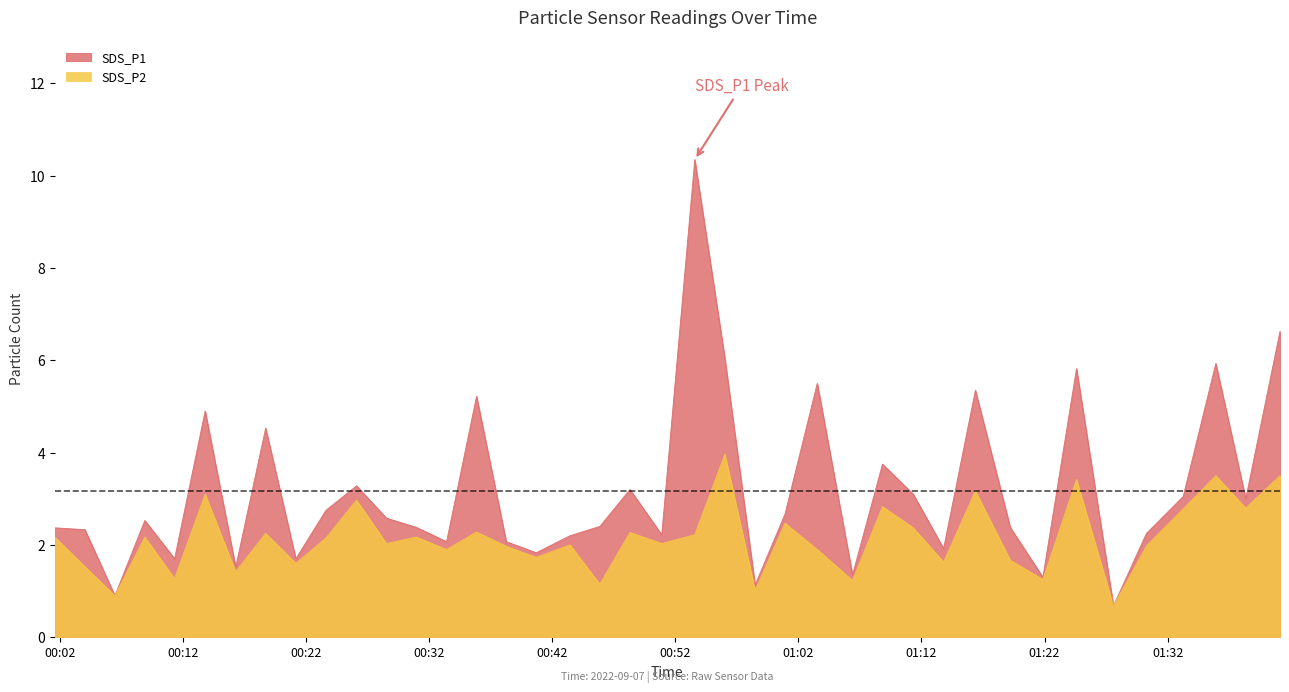

Which series has the widest spread of values?

SDS_P1